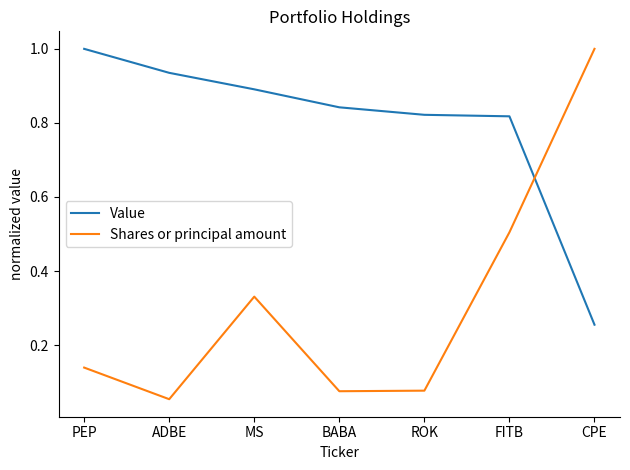

What is the total value across all series at MS?

1.2